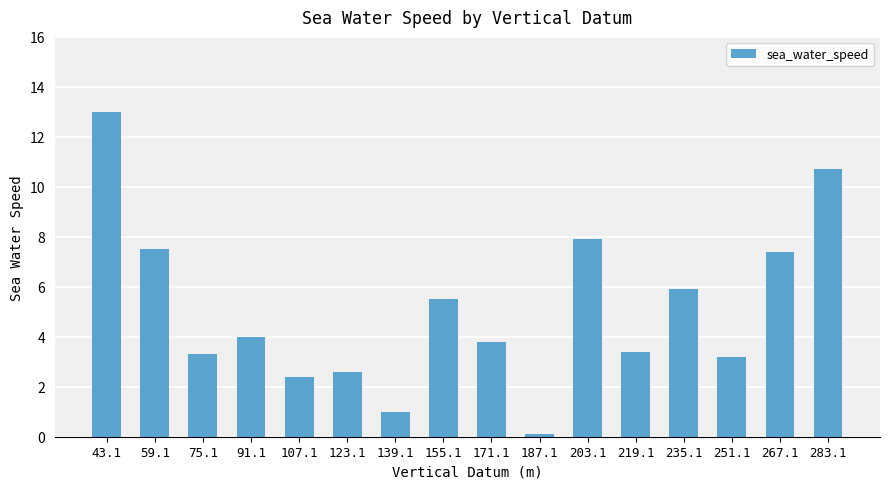

Reading left to right, transcribe all the data shown in this chart.

13.0	7.5	3.3	4.0	2.4	2.6	1.0	5.5	3.8	0.1	7.9	3.4	5.9	3.2	7.4	10.7